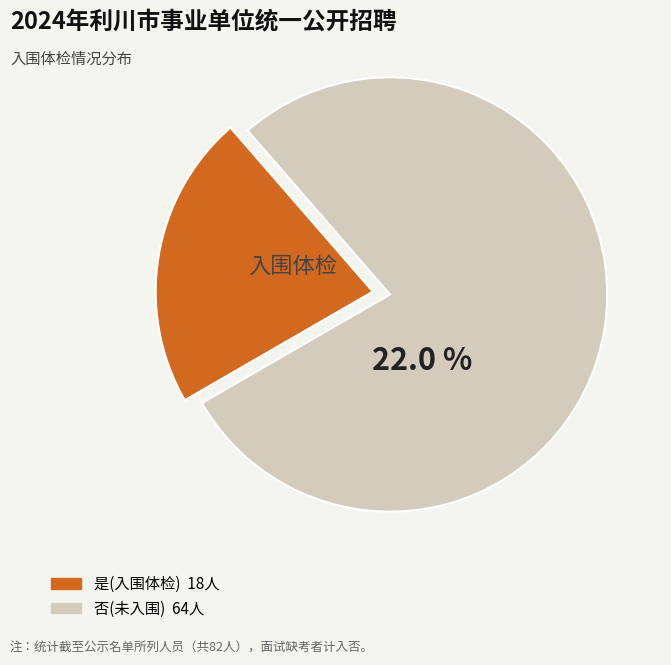

Does 否 account for over 50% of the chart?

Yes